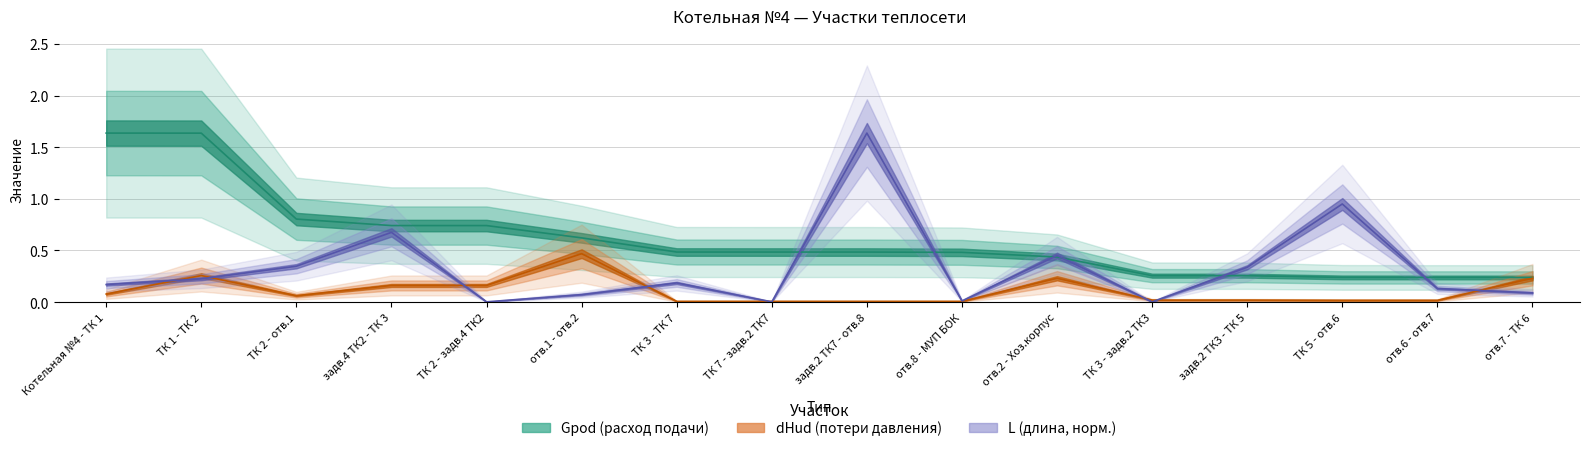

Reading left to right, extract all data points from this chart.

L: 0.2	0.2	0.3	0.7	0.0	0.1	0.2	0.0	1.6	0.0	0.5	0.0	0.3	1.0	0.1	0.1
Gpod: 1.6	1.6	0.8	0.7	0.7	0.6	0.5	0.5	0.5	0.5	0.4	0.3	0.3	0.2	0.2	0.2
dHud: 0.1	0.3	0.1	0.2	0.2	0.5	0.0	0.0	0.0	0.0	0.2	0.0	0.0	0.0	0.0	0.2